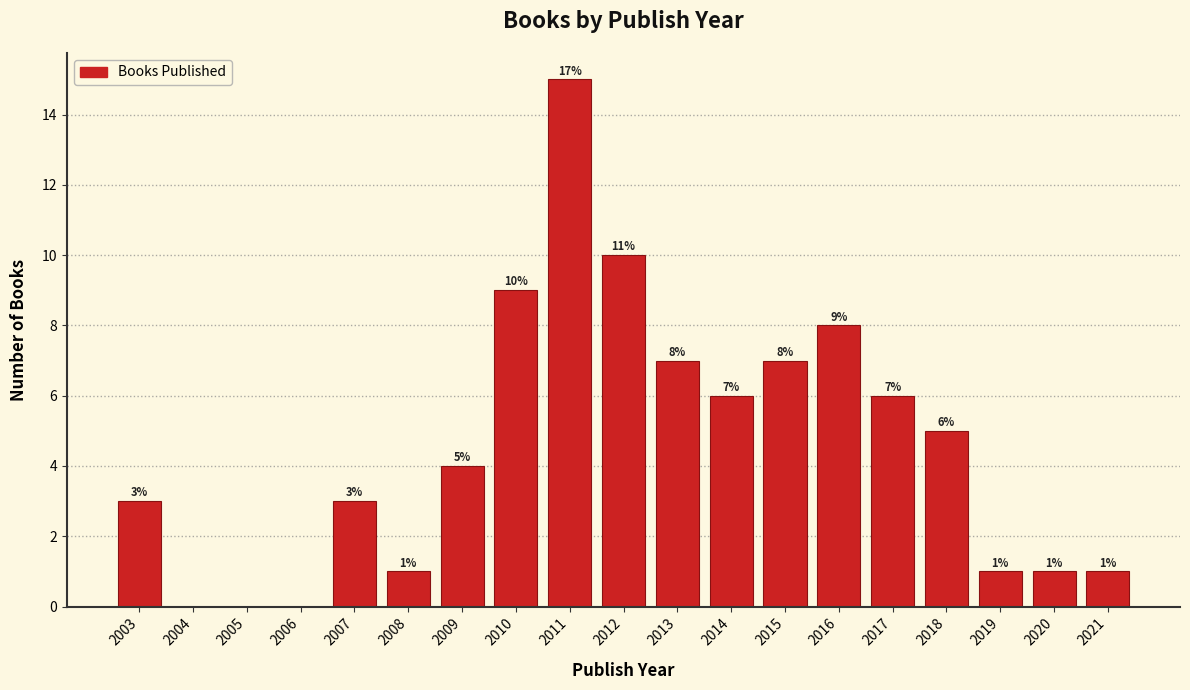

Reading left to right, list all the values displayed in this chart.

2003=3	2004=0	2005=0	2006=0	2007=3	2008=1	2009=4	2010=9	2011=15	2012=10	2013=7	2014=6	2015=7	2016=8	2017=6	2018=5	2019=1	2020=1	2021=1